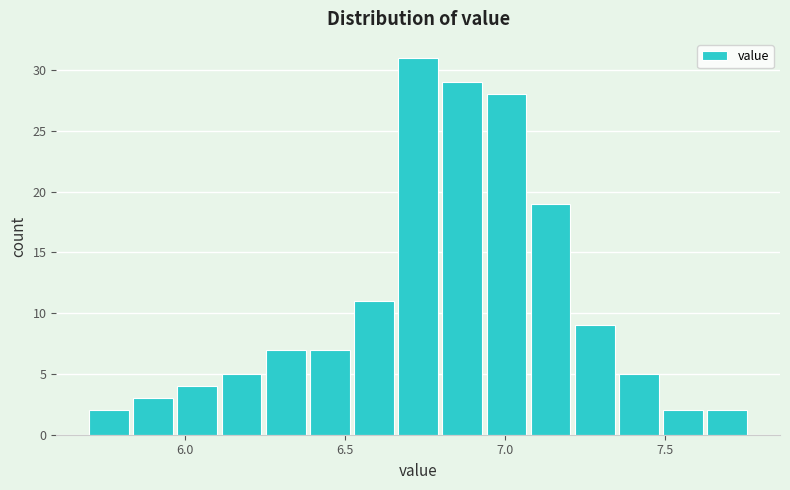

Around what value on the x-axis is the tallest bar? Give the approximate position of its centre, as read against the axis.

6.75